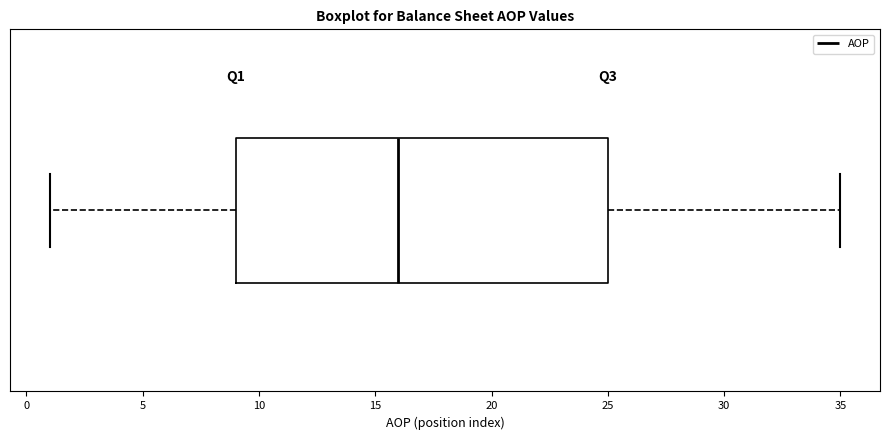

Where does the left whisker of the box end on the x-axis? The values are not printed on the chart, so give them approximately, as read against the axis.

1